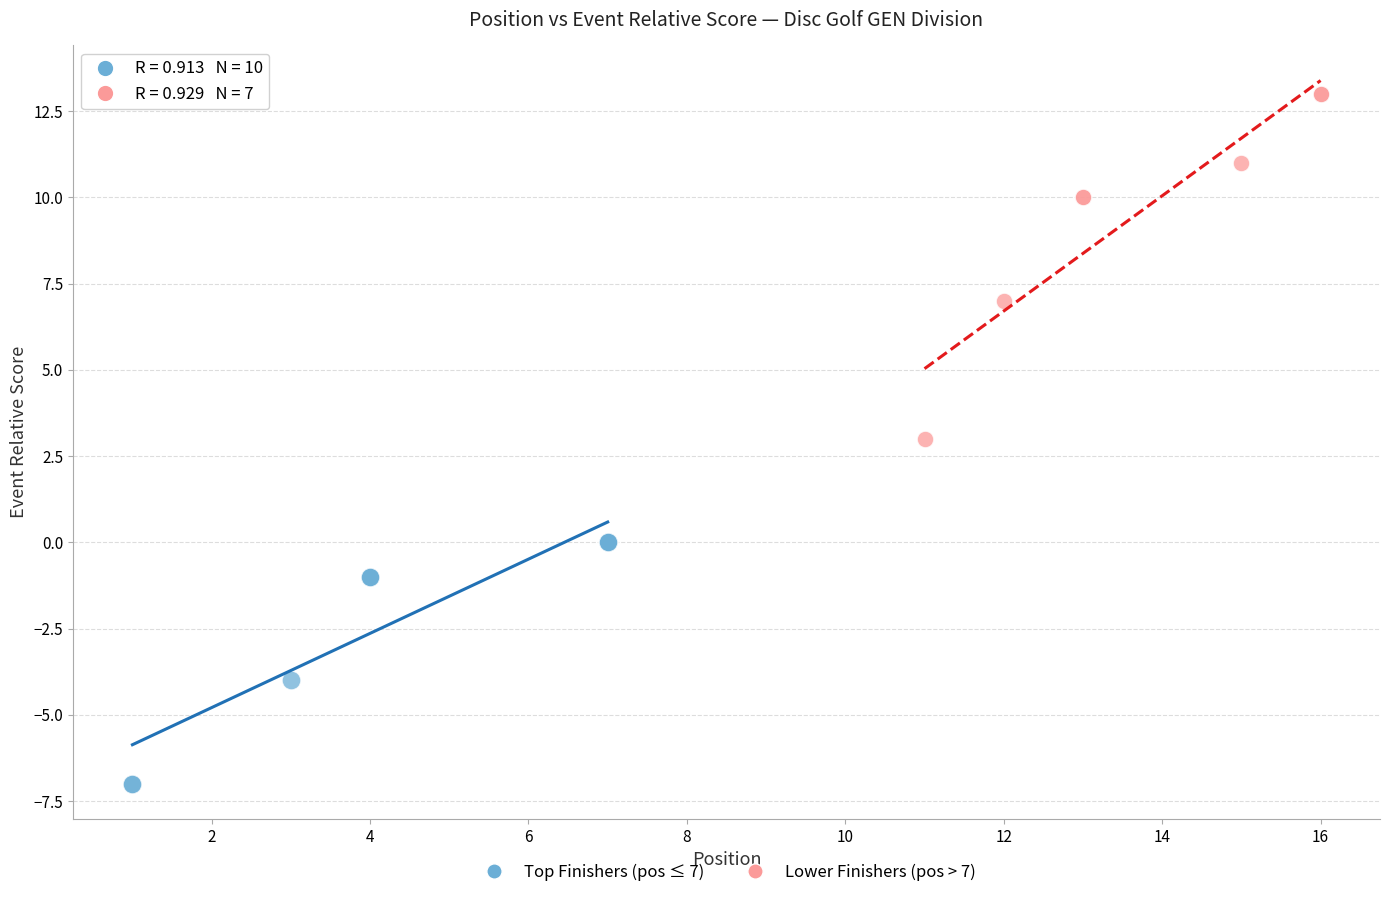

Which series contains the highest Y value?

Lower Finishers (pos > 7)